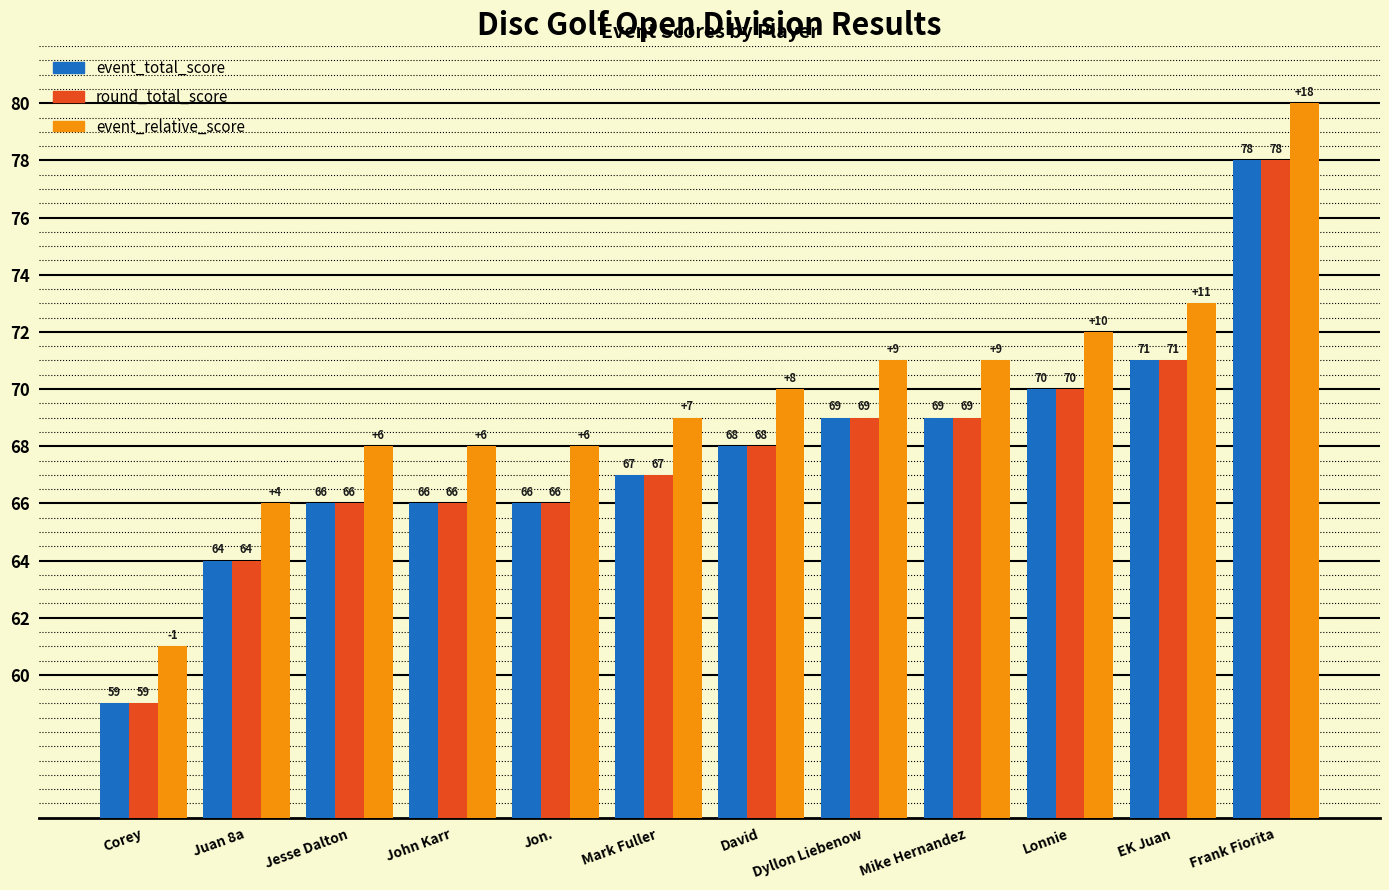

At which category is the sum across all series the highest?

Frank Fiorita